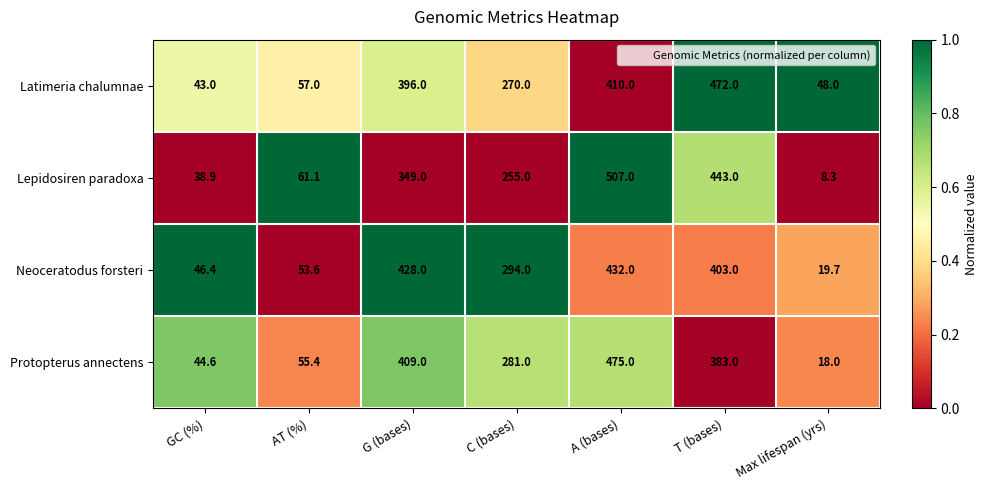

How many data points in Latimeria chalumnae are less than 270?

3